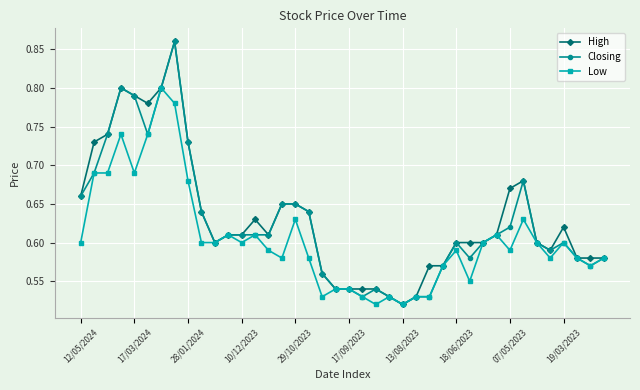

True or false: High has a value of 0.2 at 10/12/2023.

False